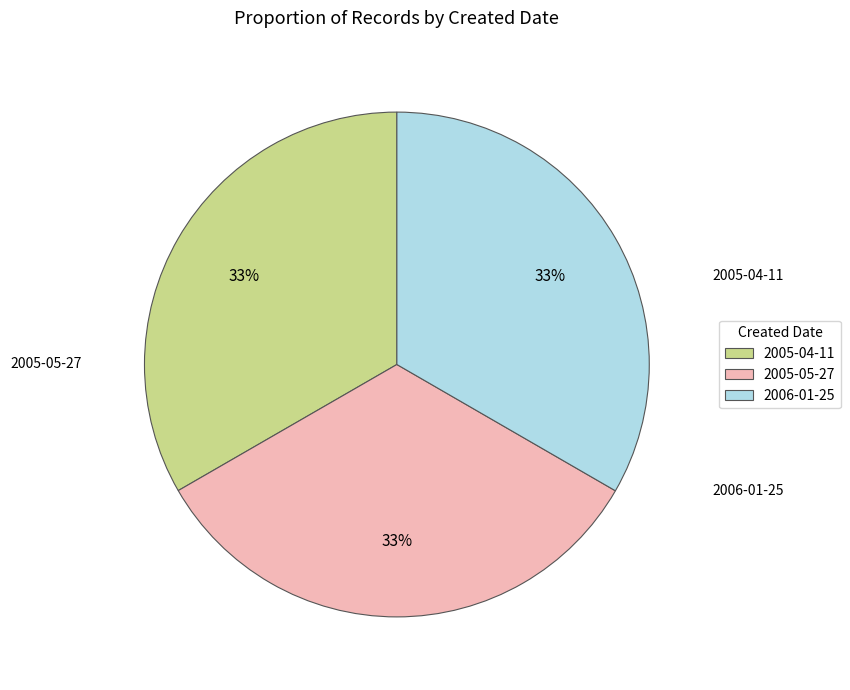

Approximately how many times larger is the value at 2005-04-11 compared to 2006-01-25?

1.0